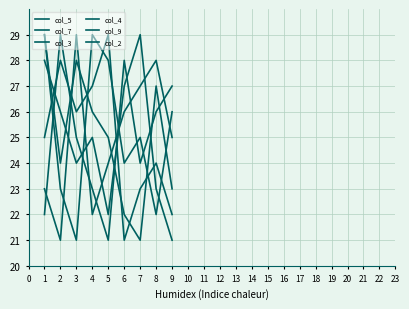

How many lines are shown in the chart?

6